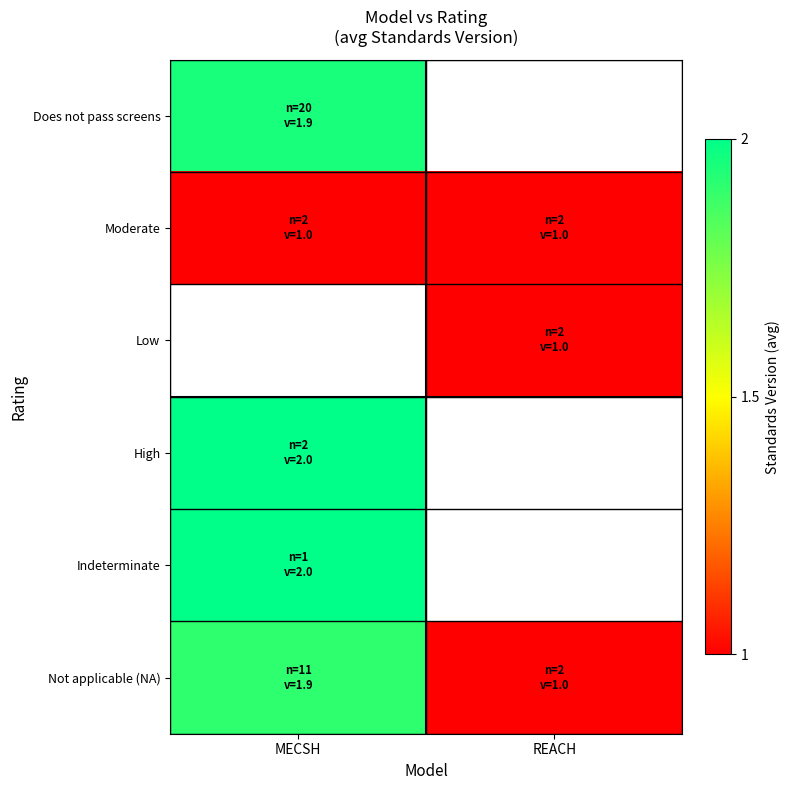

Which series changed the most between MECSH and REACH?

Not applicable (NA)